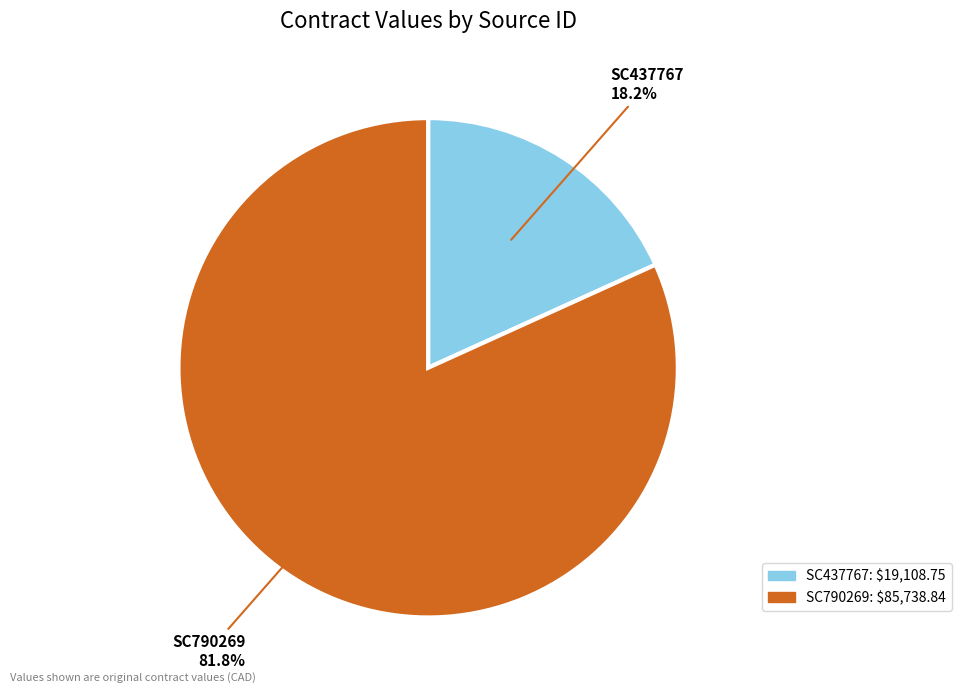

To the nearest percent, what portion does SC790269 represent?

82%